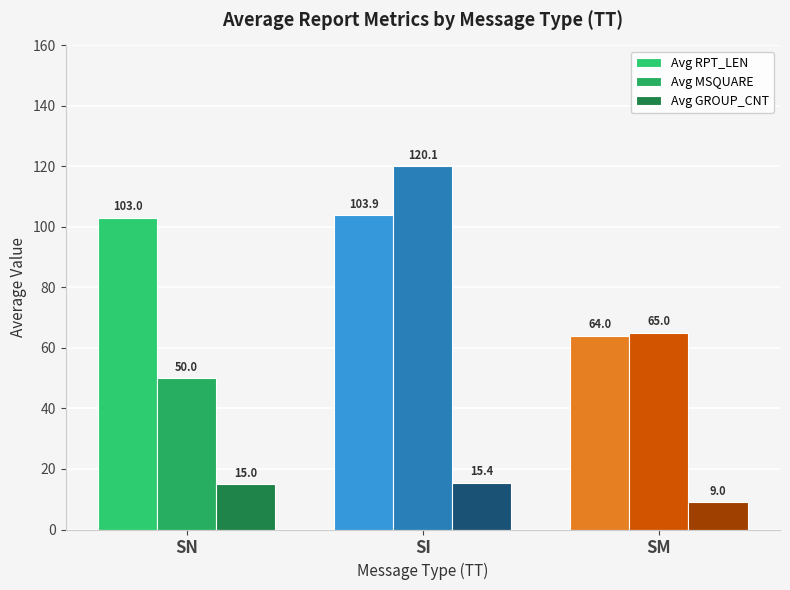

What is the minimum value for Avg MSQUARE?

50.0